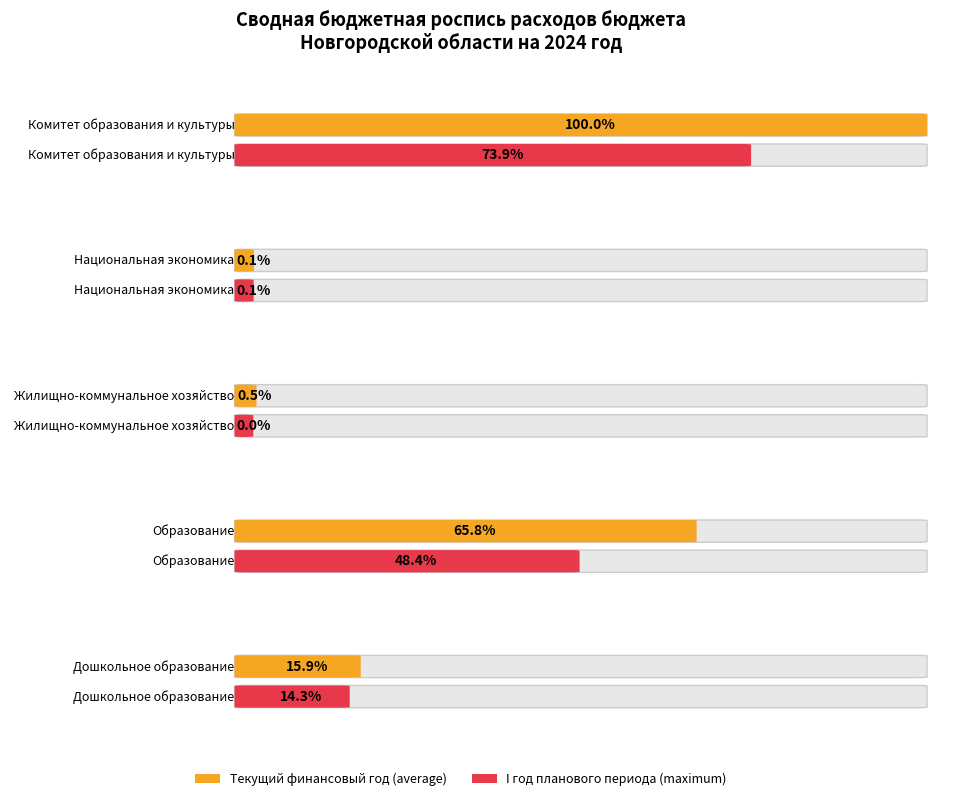

At which label does current_year reach its peak?

Комитет образования и культуры